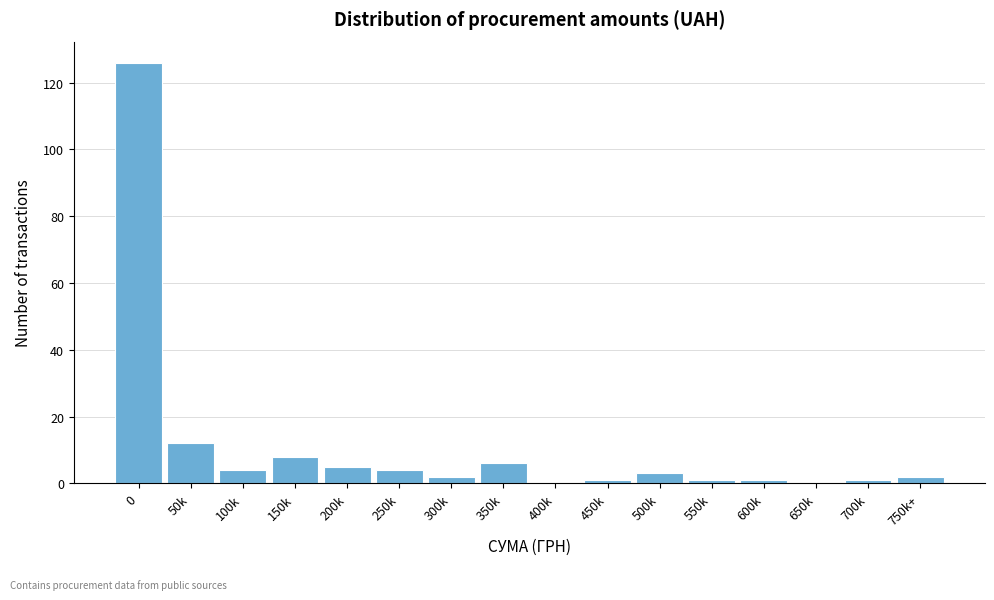

Reading left to right, what are all the values shown in this chart?

0=126	50k=12	100k=4	150k=8	200k=5	250k=4	300k=2	350k=6	400k=0	450k=1	500k=3	550k=1	600k=1	650k=0	700k=1	750k+=2